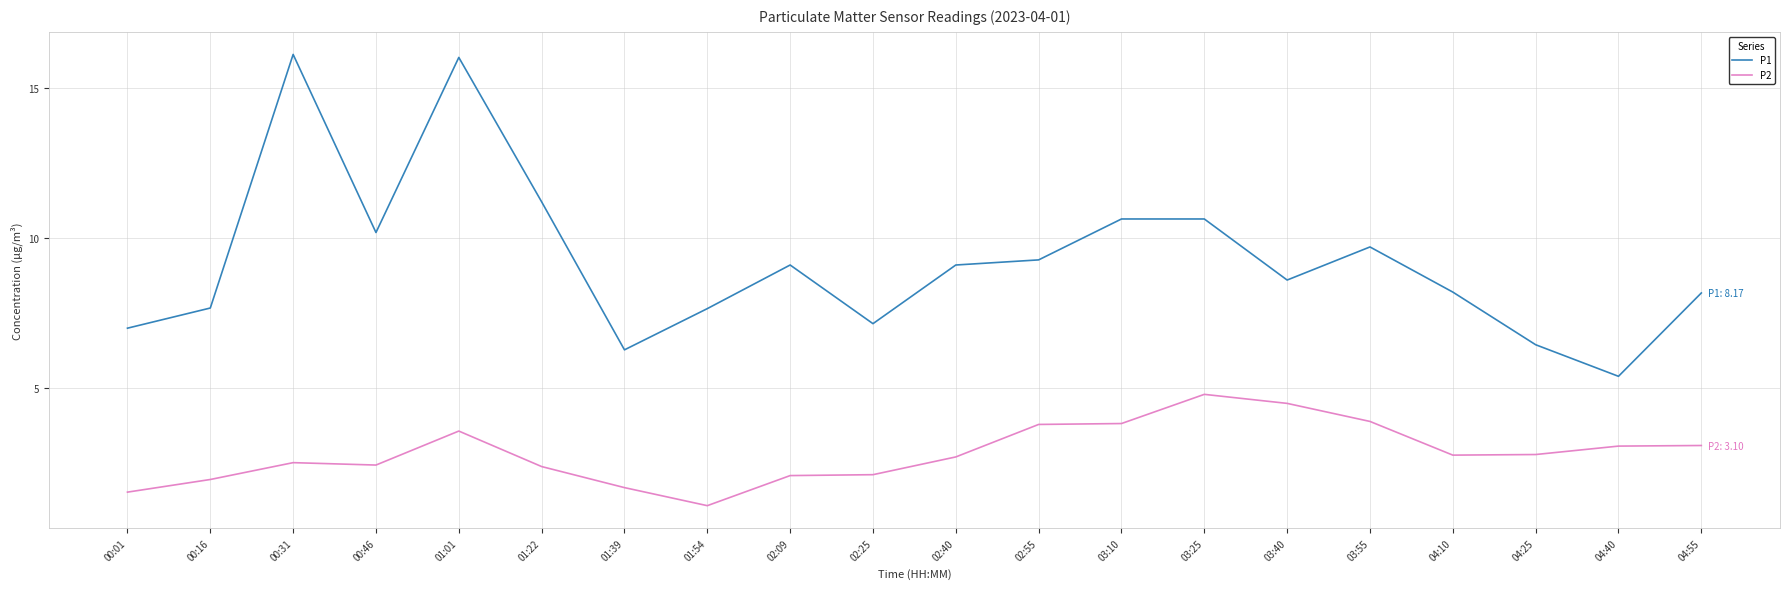

True or false: P2 and P1 intersect in this chart.

False